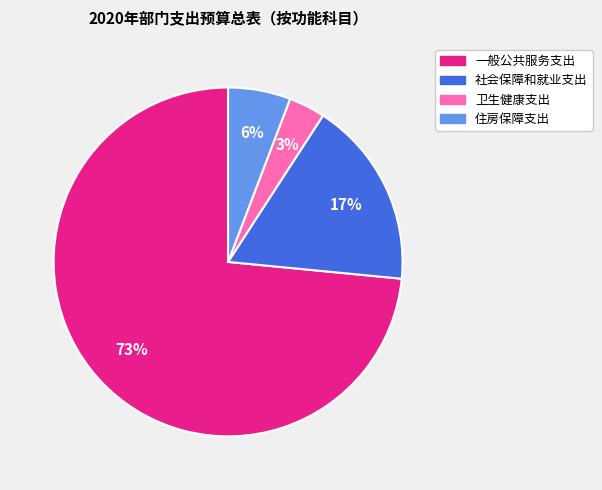

Does 一般公共服务支出 represent more than half of the total?

Yes